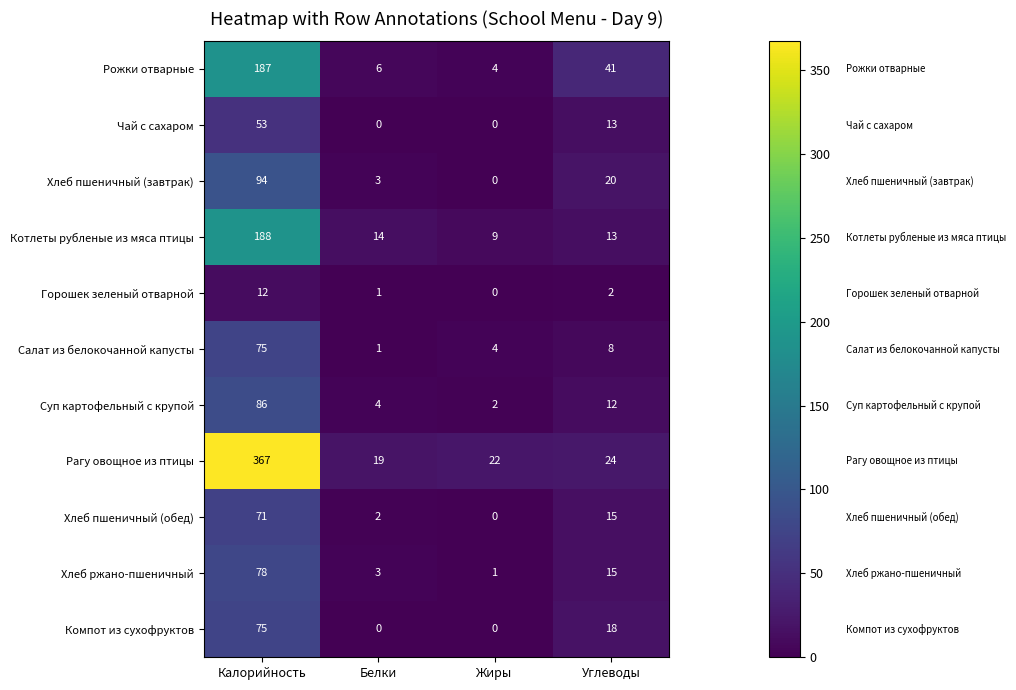

The value of Котлеты рубленые из мяса птицы at Белки is 20. True or false?

False